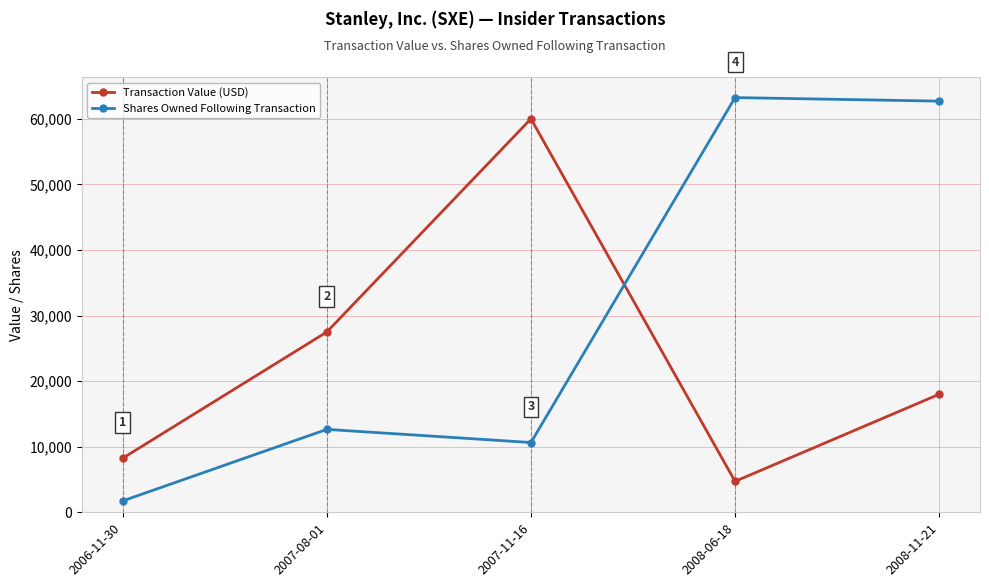

What is the value of the Shares Owned Following Transaction point at the 4th from the left?

63237